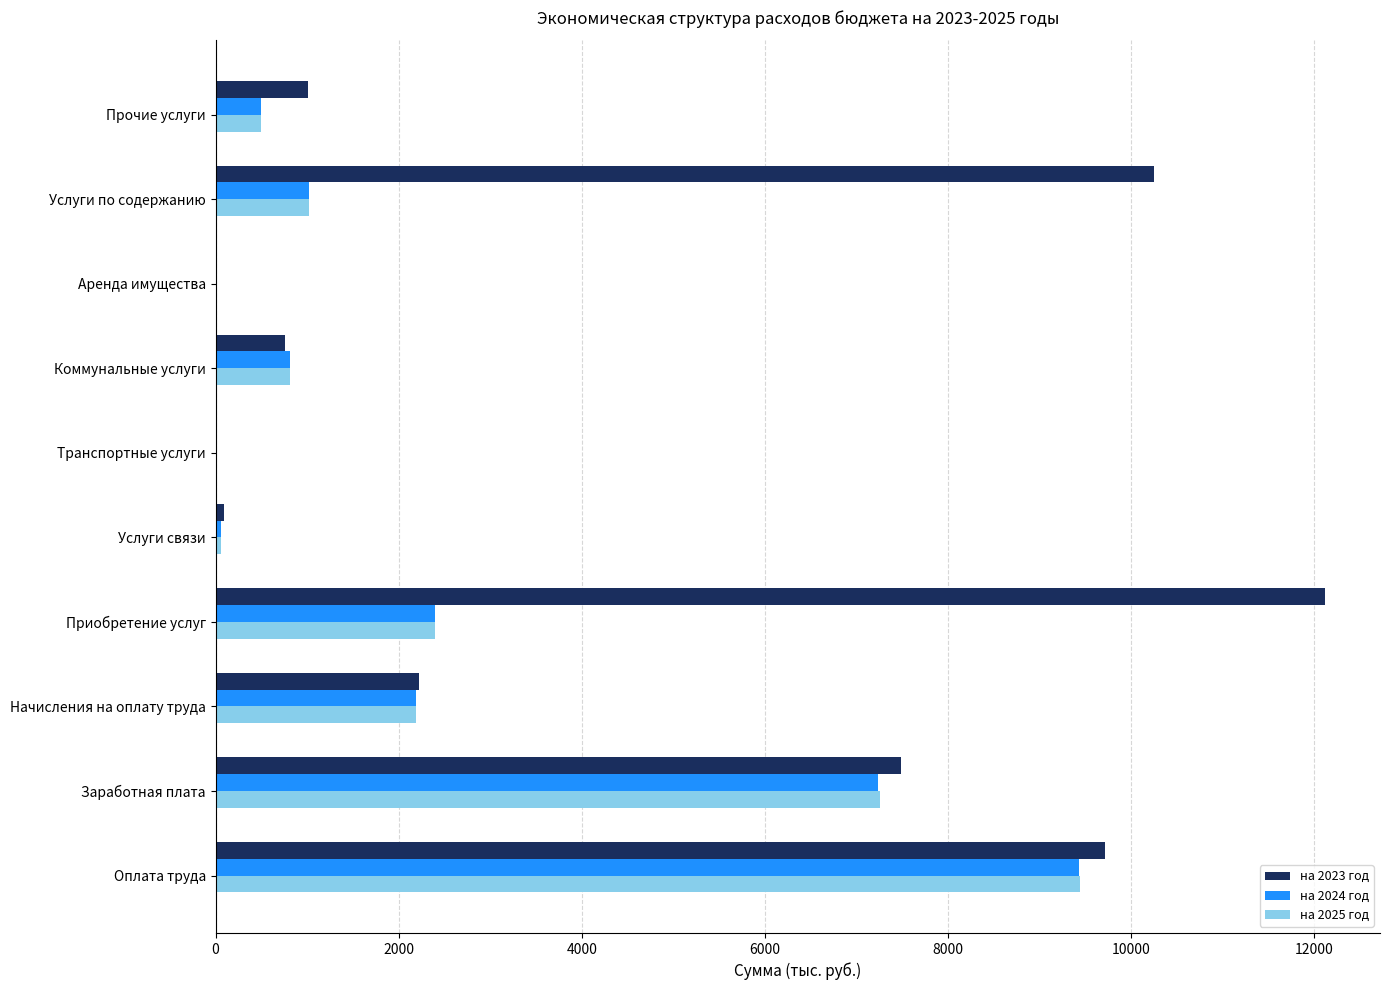

Between Начисления на оплату труда and Коммунальные услуги, which series saw the biggest shift?

на 2023 год